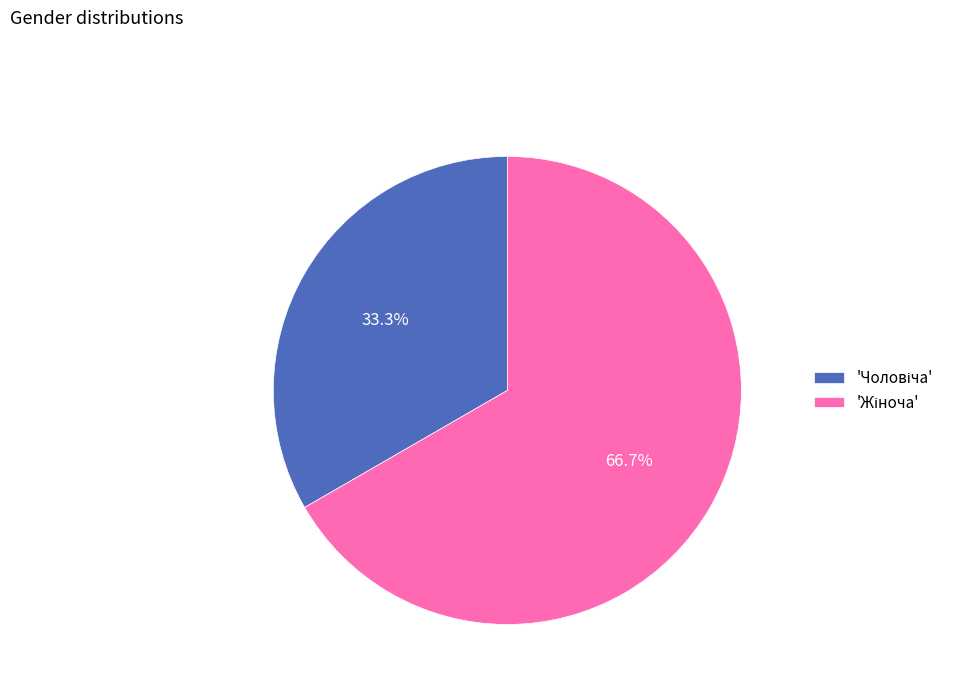

Is there a majority slice in this chart?

Yes